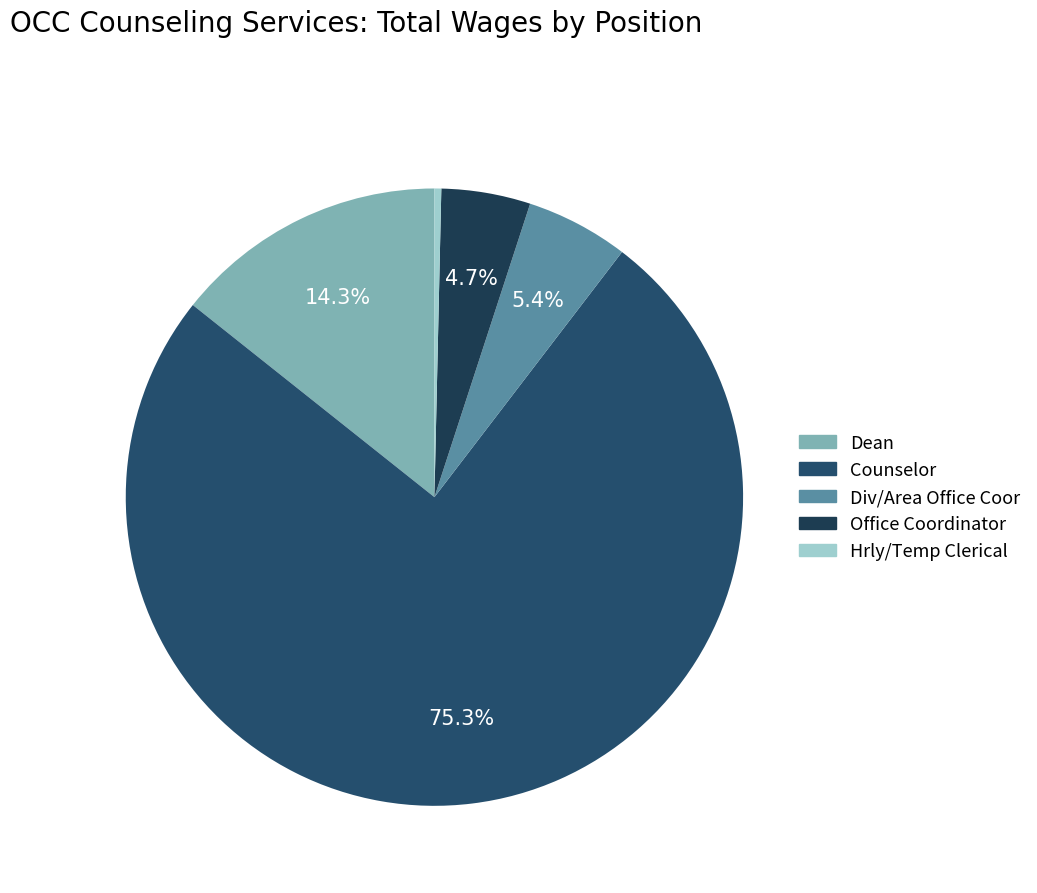

Is it true that Dean is 1% of the pie?

False